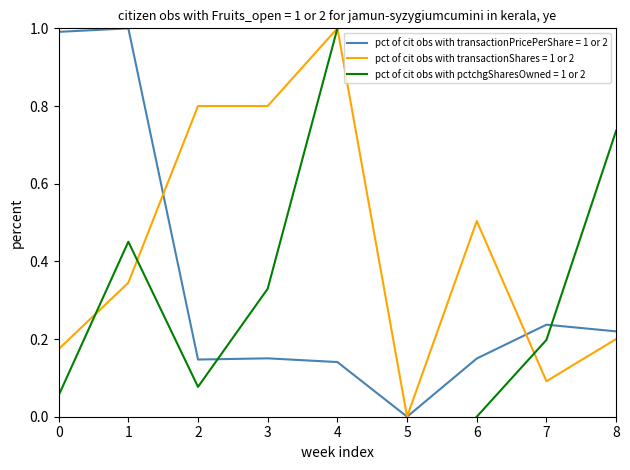

The pct of cit obs with transactionShares = 1 or 2 series shows 0.8 at 3. True or false?

True